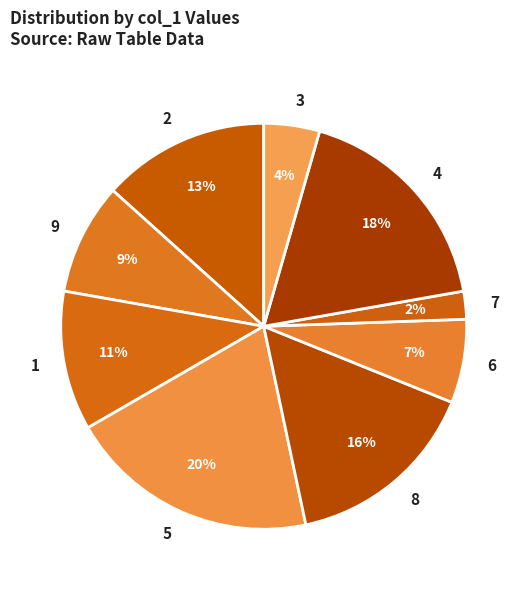

Does any single category account for the majority?

No